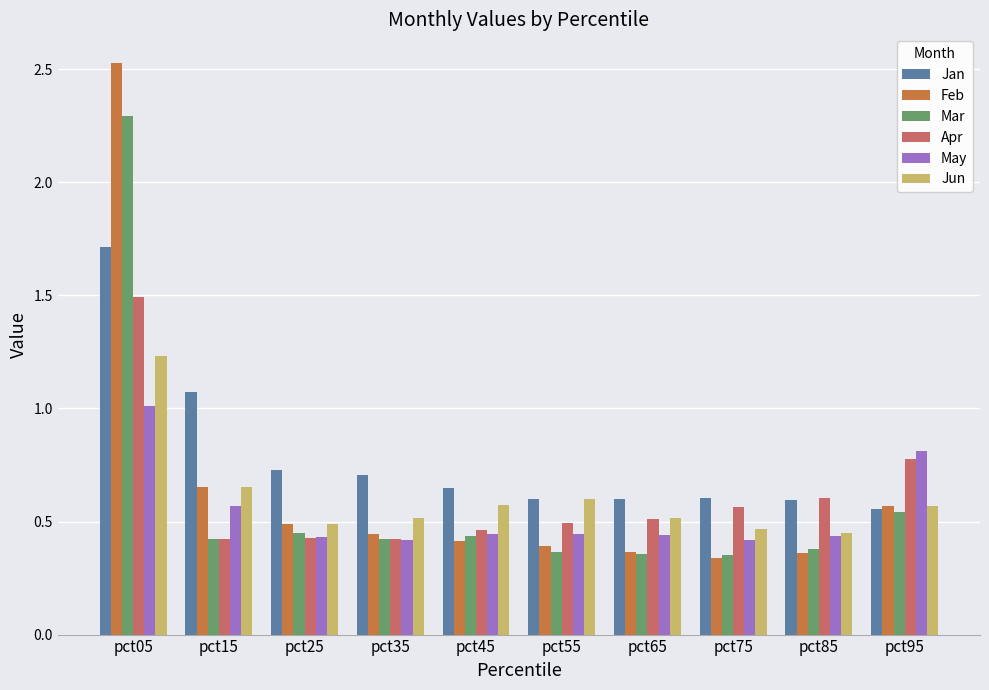

Count the number of categories in the chart.

10